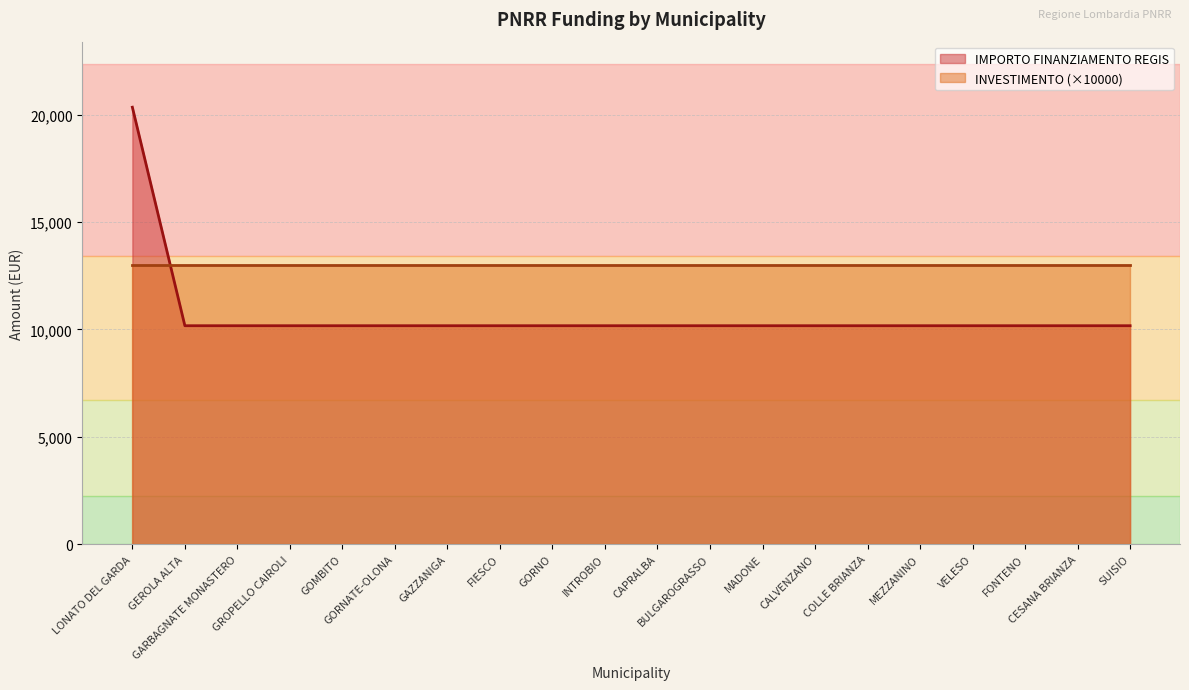

The value at FONTENO is 4801. True or false?

False